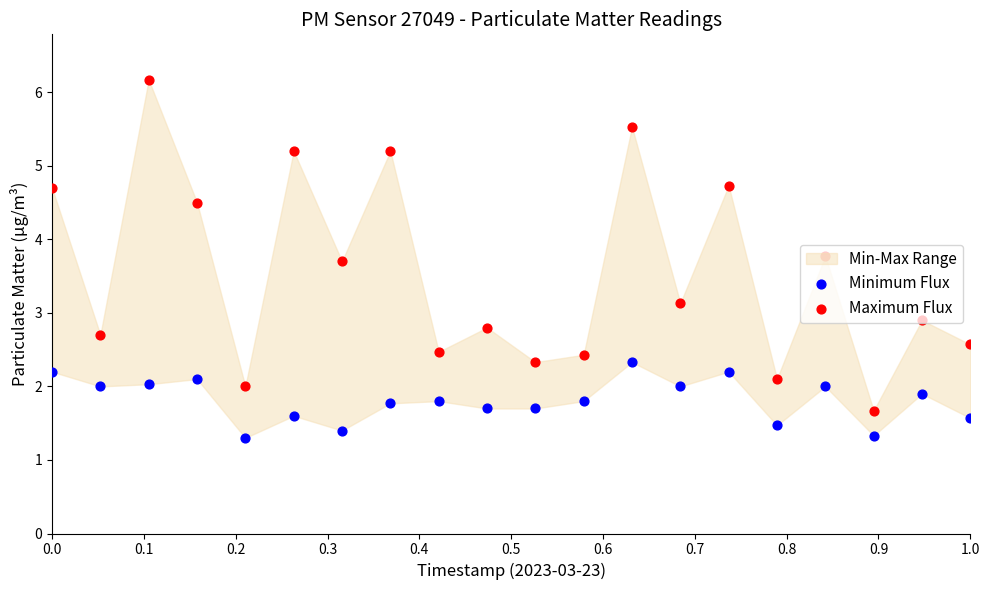

Is the value of Maximum Flux at 15 greater than the value of Minimum Flux at 13?

Yes